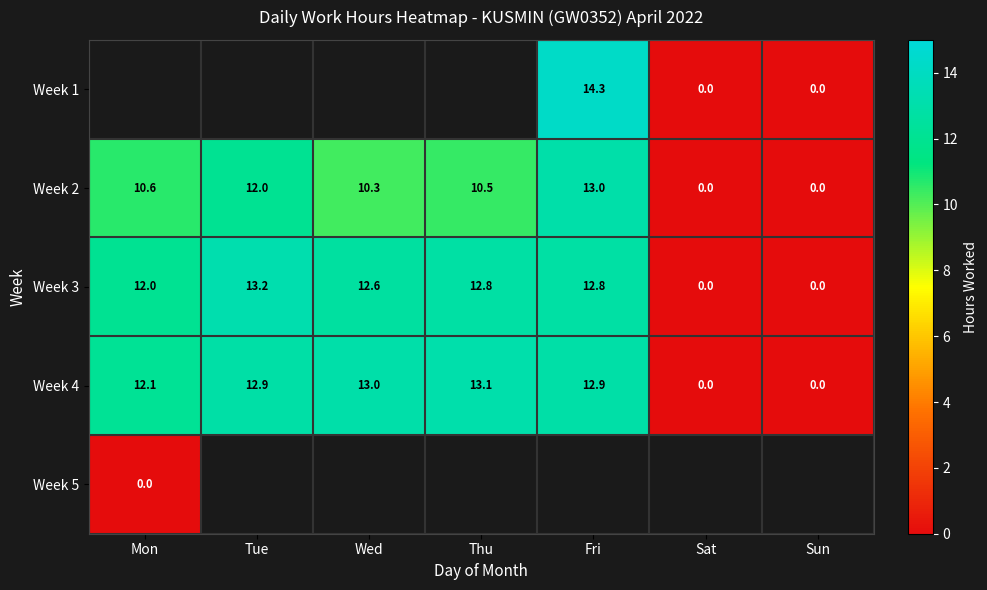

At which label is Week 2 closest to 6?

Wed